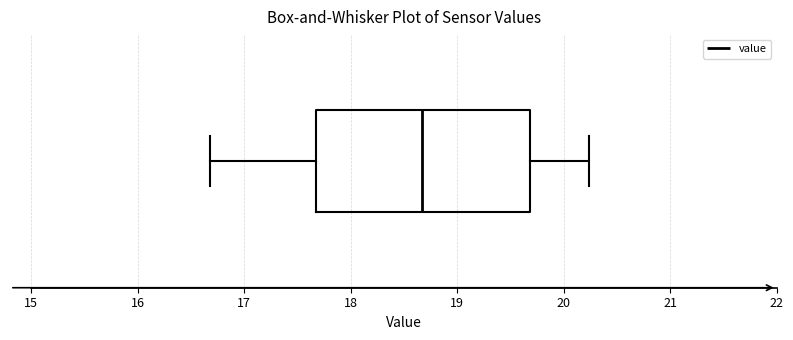

Transcribe this box plot: give where the median line is, the range the box spans, and where the two whiskers end, as read against the x-axis. The values are not printed on the chart, so give them approximately, as read against the axis.

median 18.7, box 17.7 to 19.7, whiskers 16.7 to 20.2